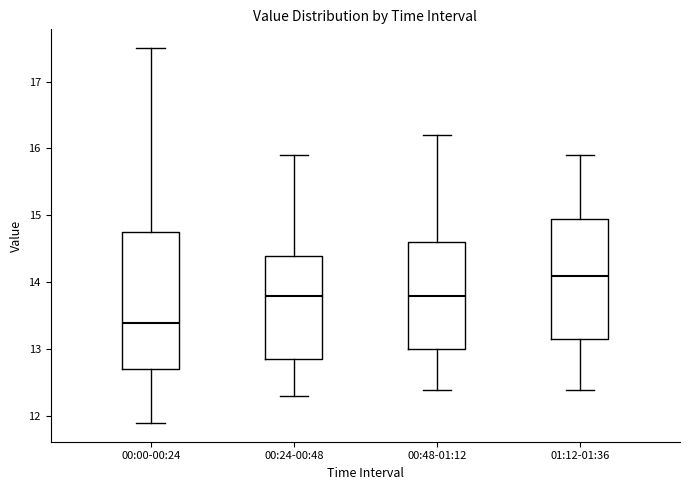

Which box is the tallest, from its lower edge to its upper edge?

00:00-00:24